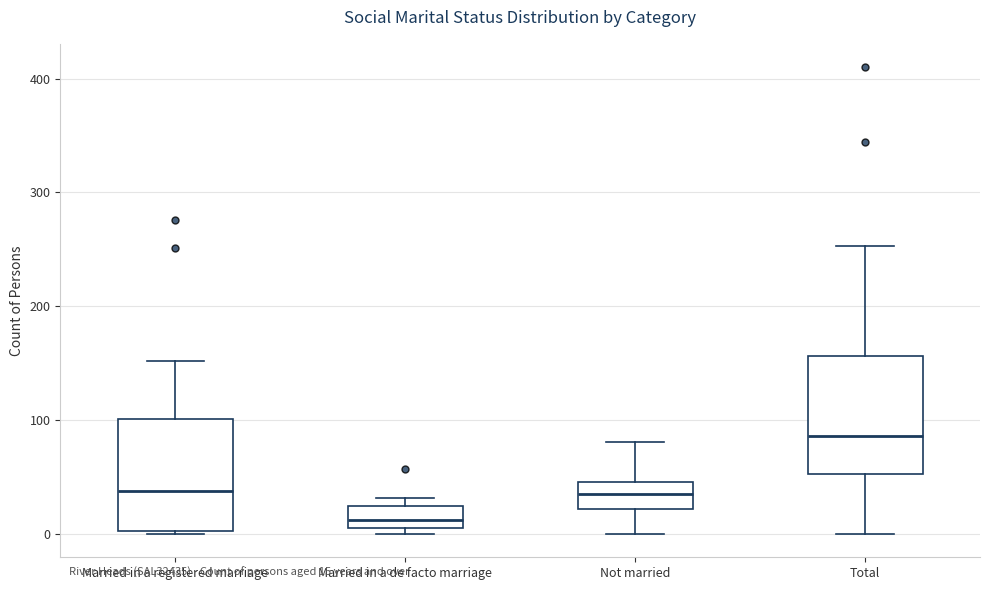

Where is the lower edge of the box for Married in a registered marriage on the y-axis? The values are not printed on the chart, so give them approximately, as read against the axis.

0